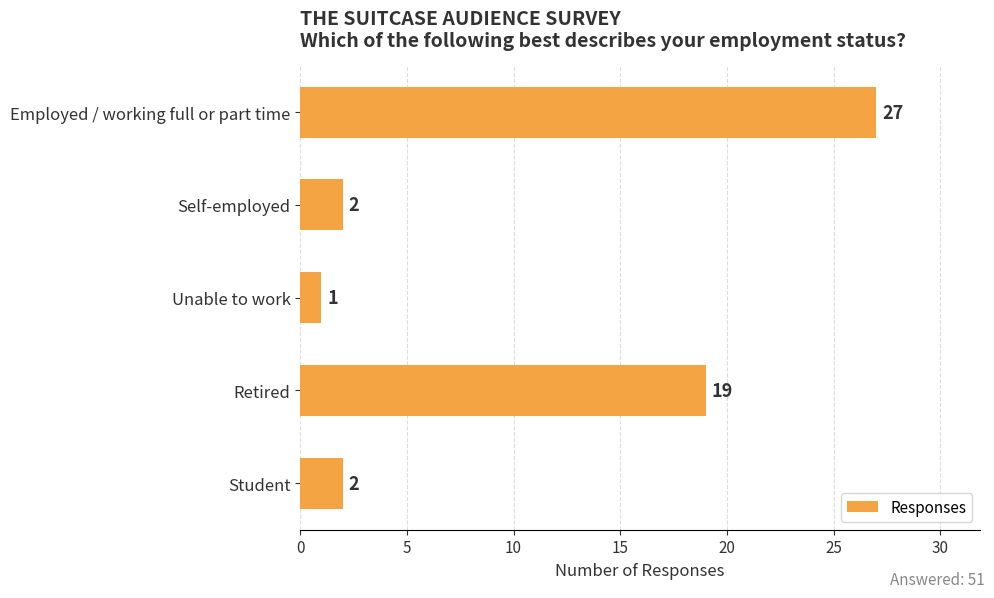

How many data points are less than 2?

1